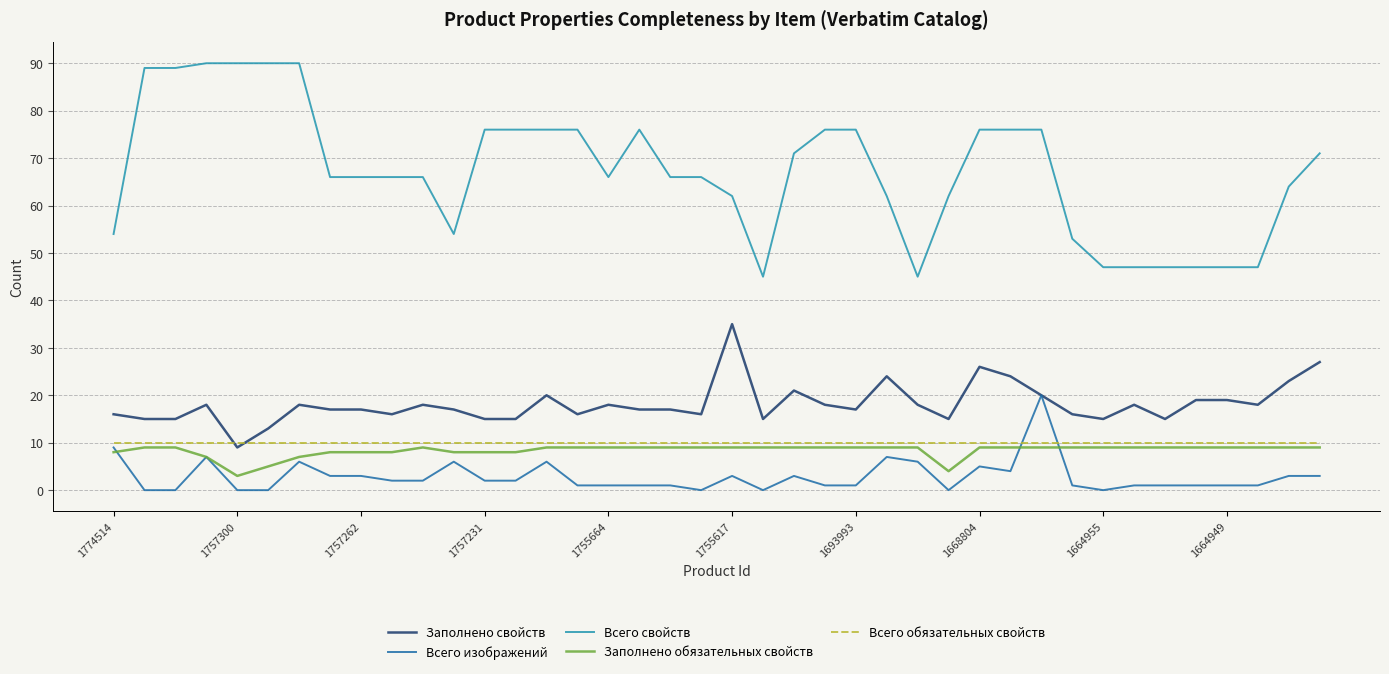

Which series has the largest range (max minus min)?

Всего свойств